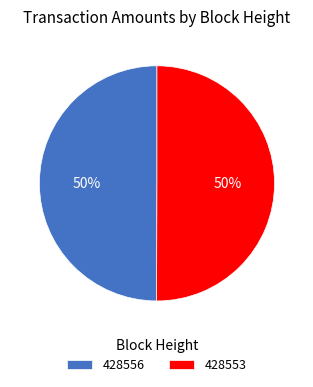

To the nearest percent, what portion does 428556 represent?

50%